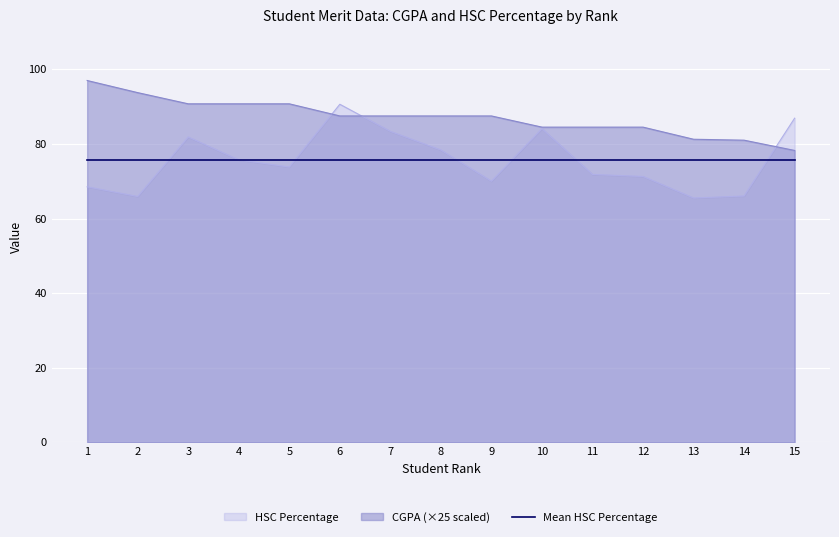

What is the average value of the CGPA series?

87.1